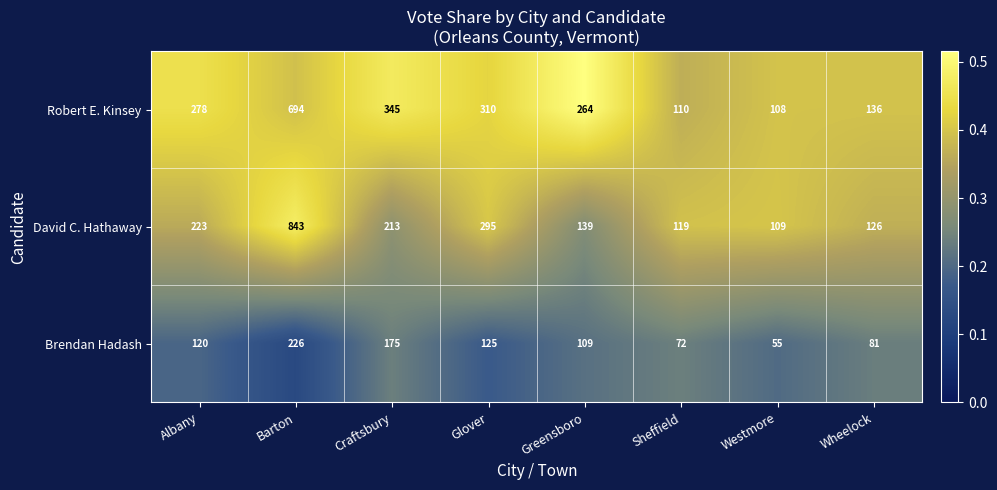

At which category does the chart reach its peak across all series?

Barton